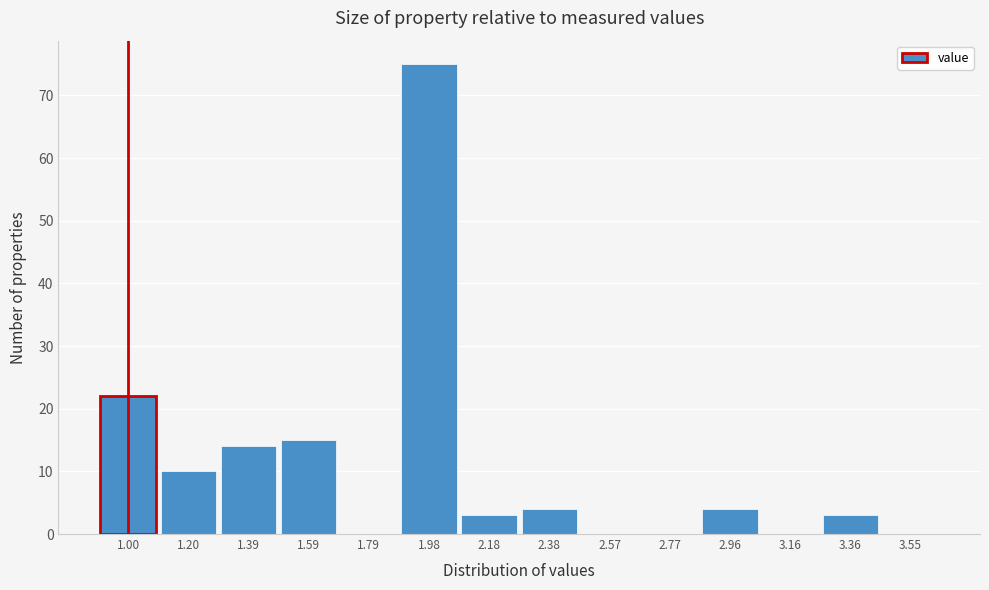

Reading right to left, transcribe all the data shown in this chart.

3.55=0	3.36=3	3.16=0	2.96=4	2.77=0	2.57=0	2.38=4	2.18=3	1.98=75	1.79=0	1.59=15	1.39=14	1.20=10	1.00=22